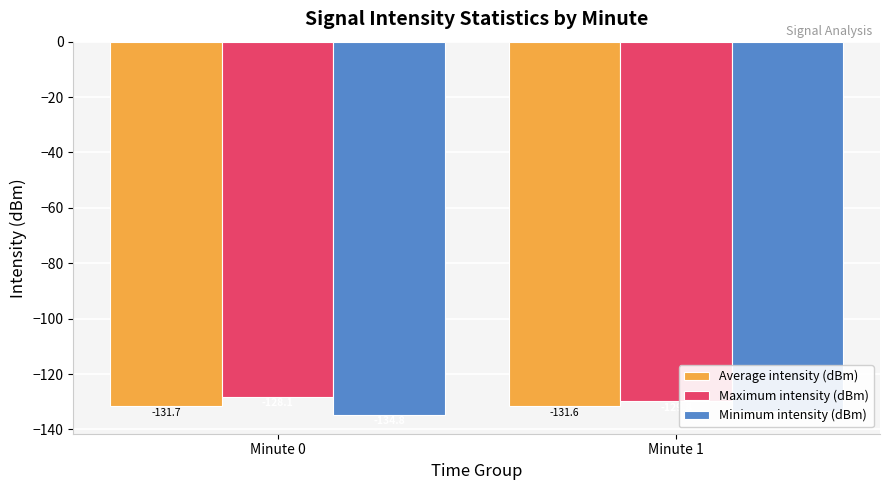

Read the Average intensity (dBm) value at Minute 1.

-131.6